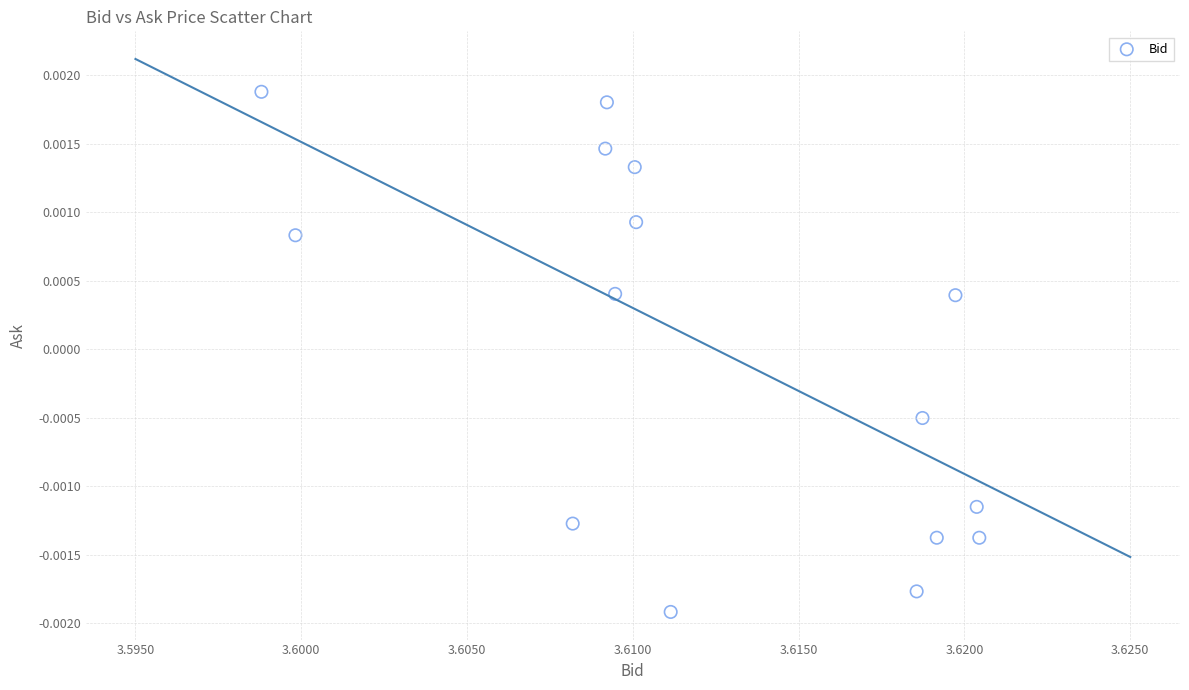

How many data points are displayed?

15